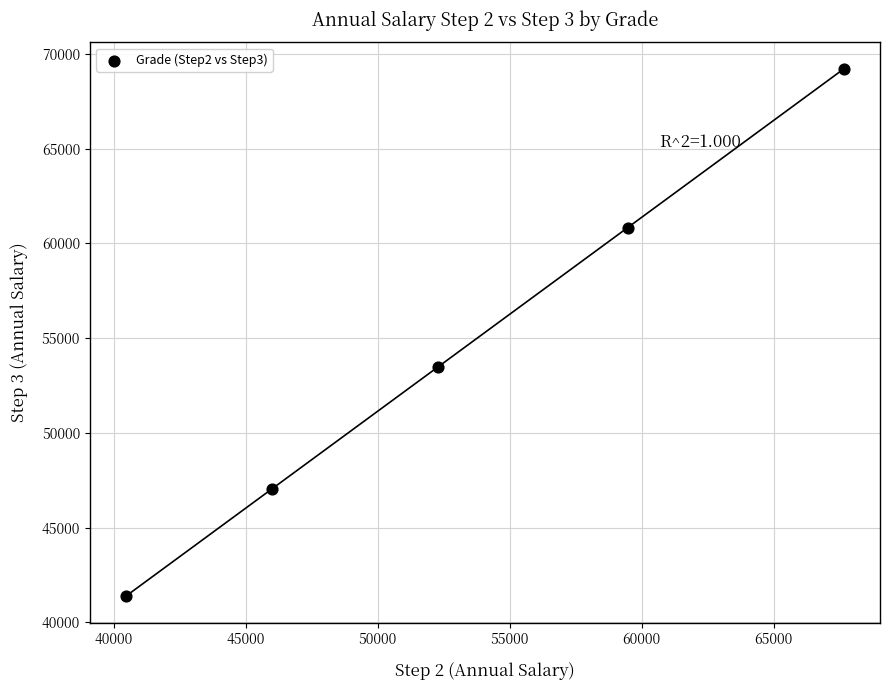

What Y value in the scatter plot is closest to 55299?

53486.7